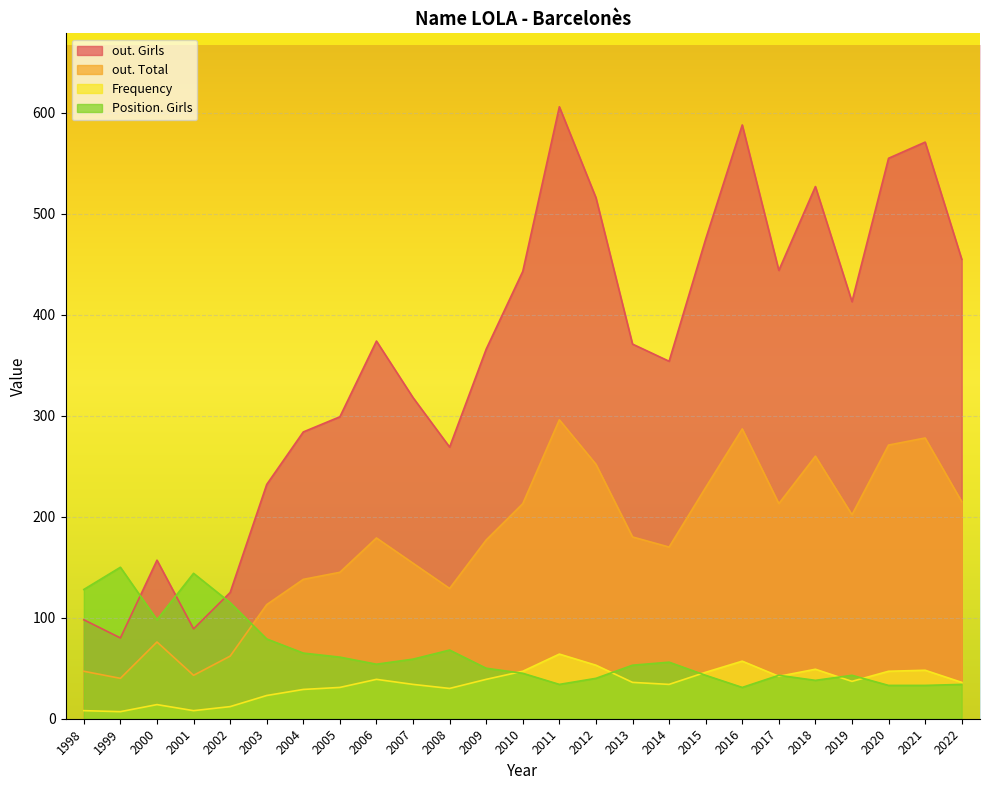

At which label does out. Girls first exceed 371?

2006